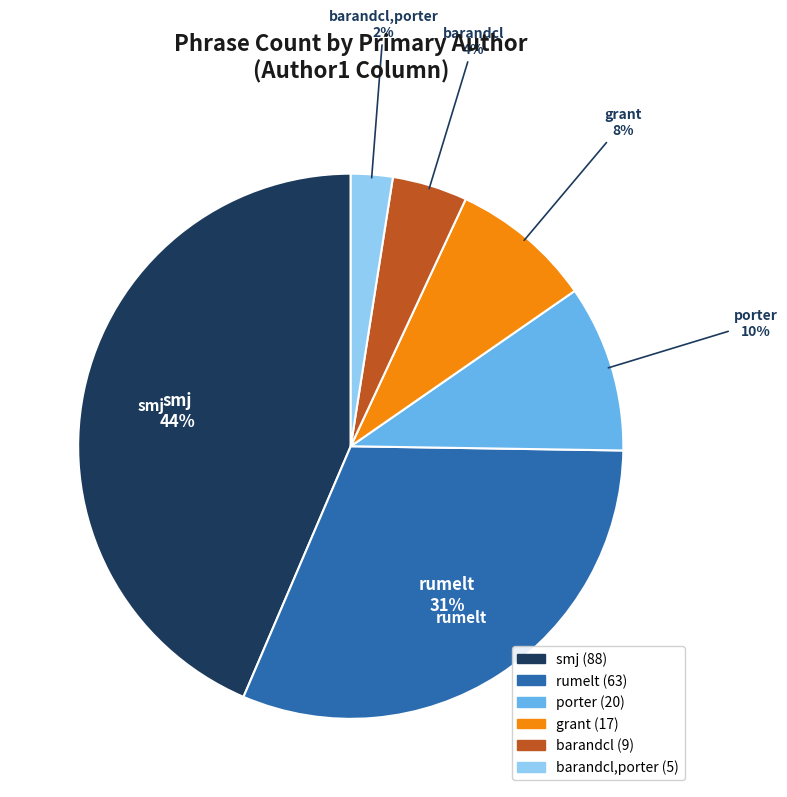

To the nearest percent, what is the combined percentage of porter and grant?

18%